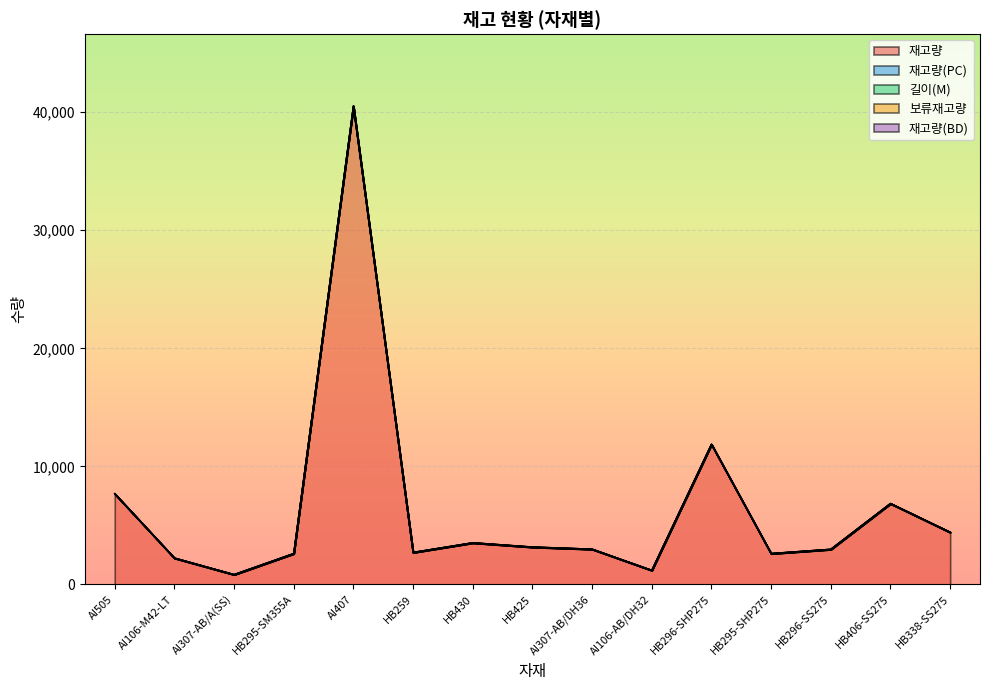

Between HB430 and AI307-AB/DH36, which series saw the biggest shift?

재고량